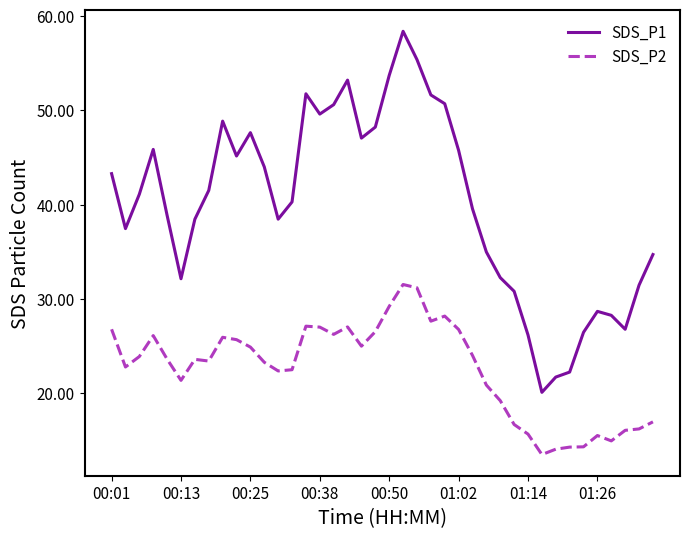

What are all the series names shown in the legend?

SDS_P1, SDS_P2